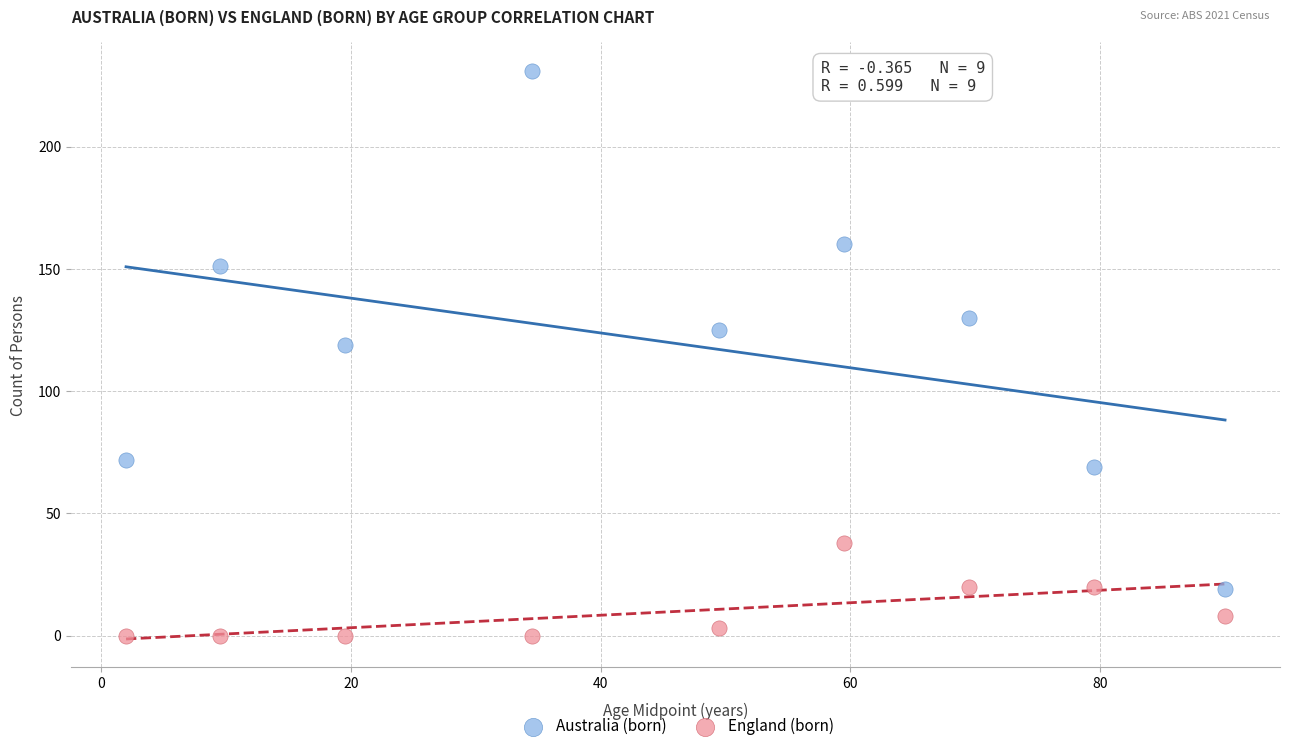

Which series contains the lowest Y value?

England (born)